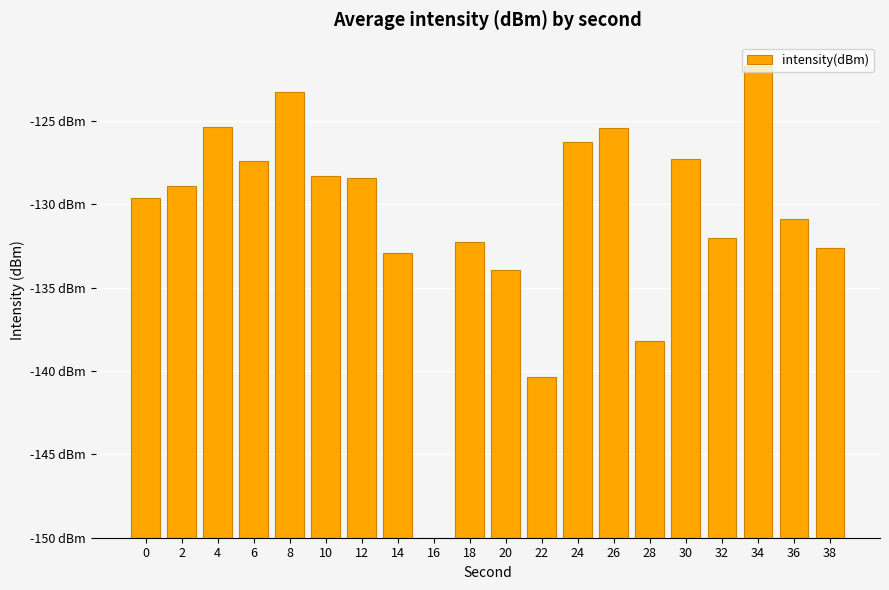

The value at 32 is 8.1. True or false?

False